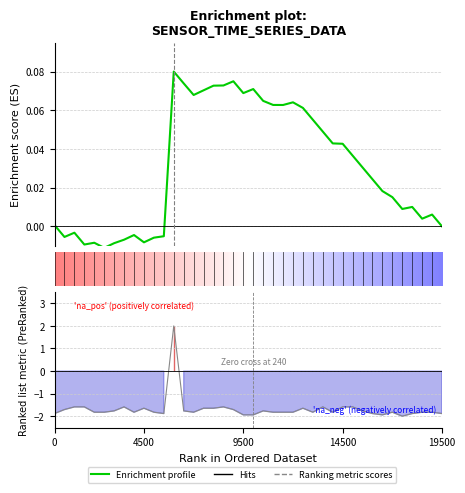

What is the maximum value shown in the chart?

2.0